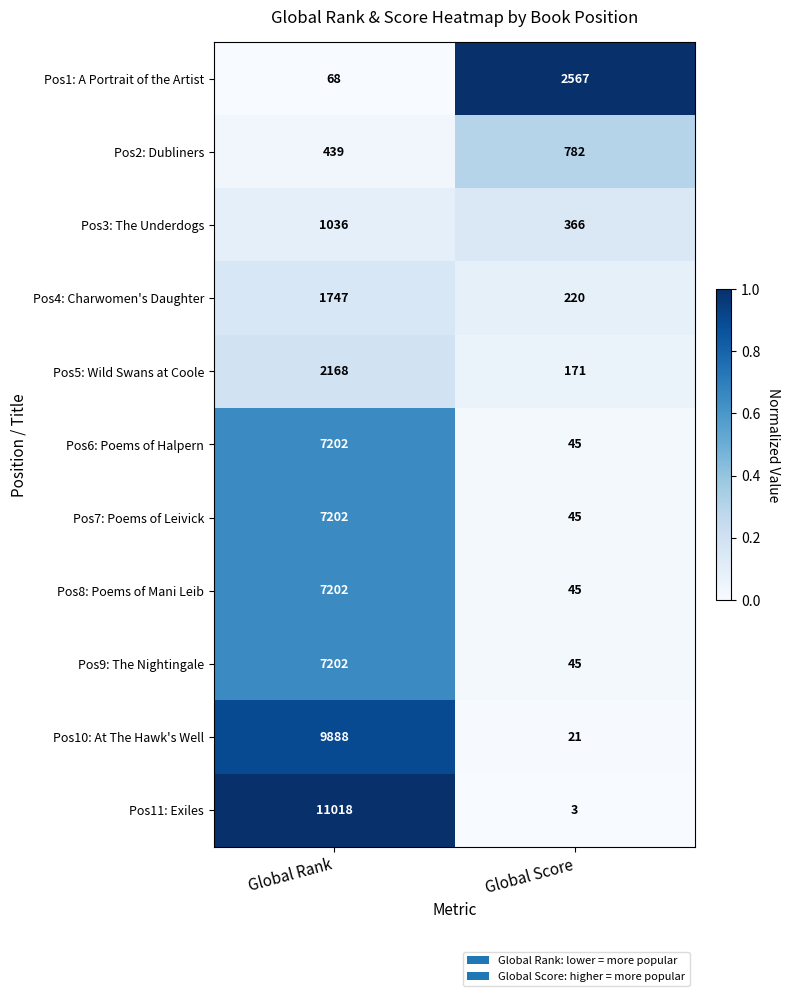

Read the Pos7: Poems of Leivick value at Global Rank.

7202